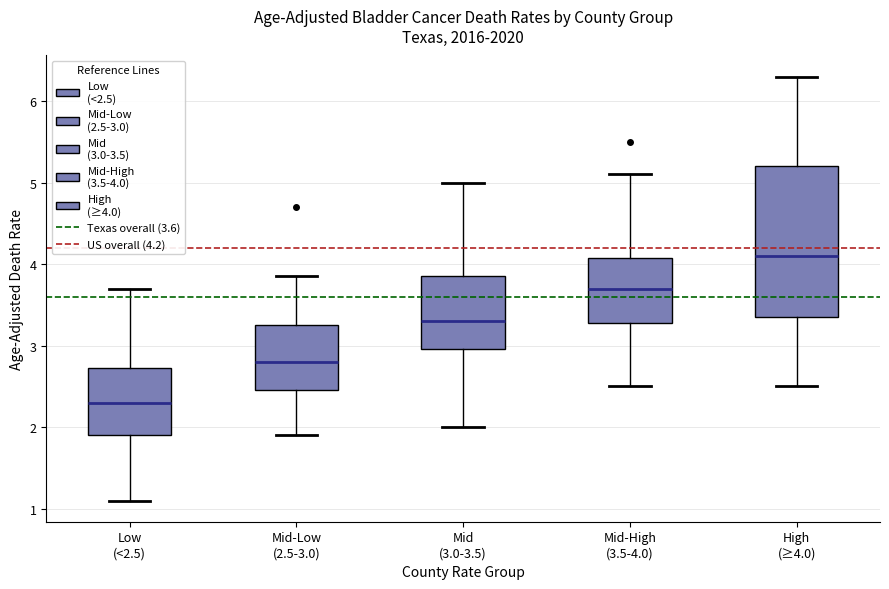

Reading left to right, transcribe this box plot: for each box, give where its median line is, the range the box spans, and where its two whiskers end, as read against the y-axis. The values are not printed on the chart, so give them approximately, as read against the axis.

Low (<2.5): median 2.3, box 1.9 to 2.7, whiskers 1.1 to 3.7
Mid-Low (2.5-3.0): median 2.8, box 2.5 to 3.3, whiskers 1.9 to 3.9
Mid (3.0-3.5): median 3.3, box 3.0 to 3.9, whiskers 2.0 to 5.0
Mid-High (3.5-4.0): median 3.7, box 3.3 to 4.1, whiskers 2.5 to 5.1
High (≥4.0): median 4.1, box 3.4 to 5.2, whiskers 2.5 to 6.3